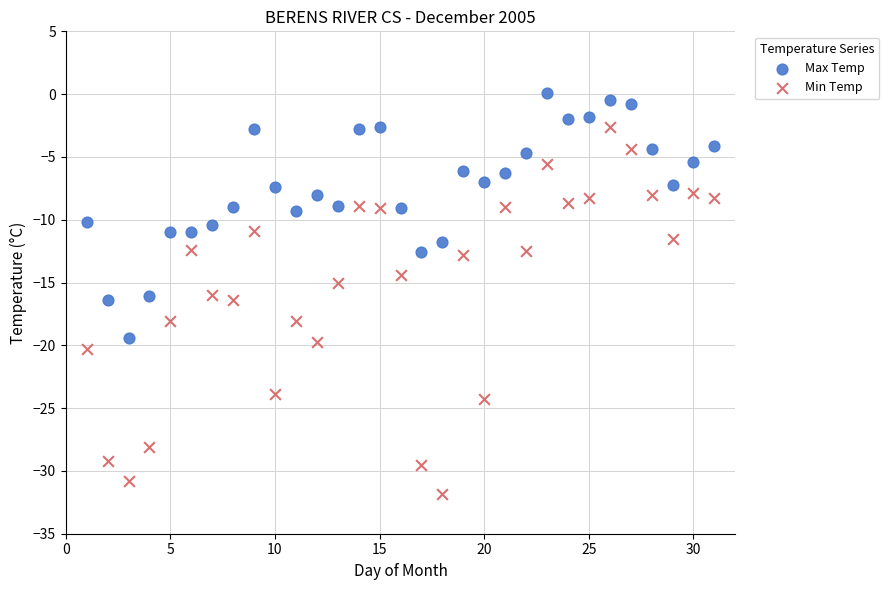

Which series contains the lowest Y value?

Min Temp